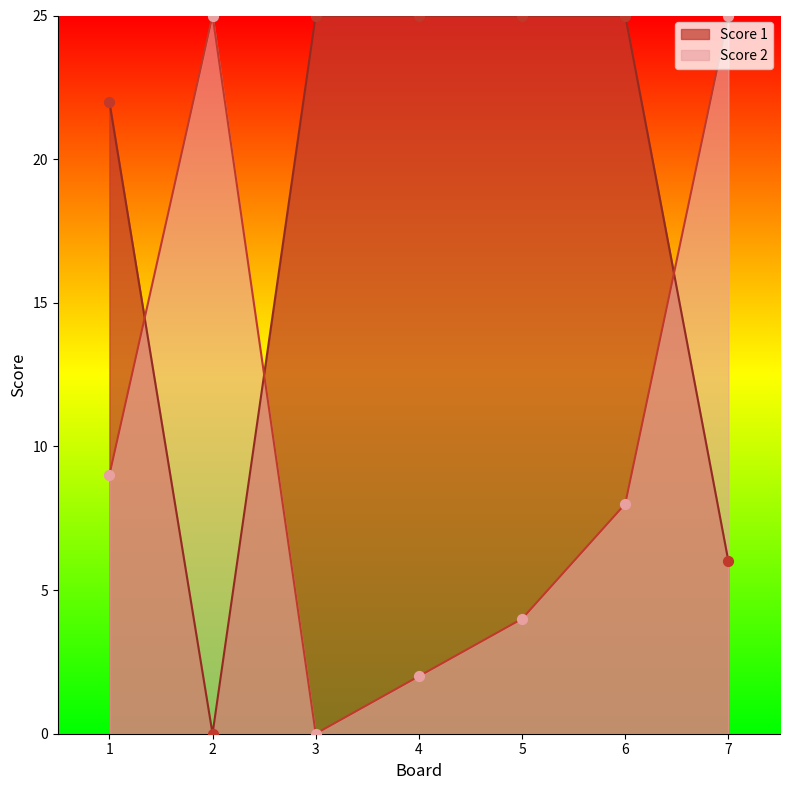

What is the total value across all series at 1?

31